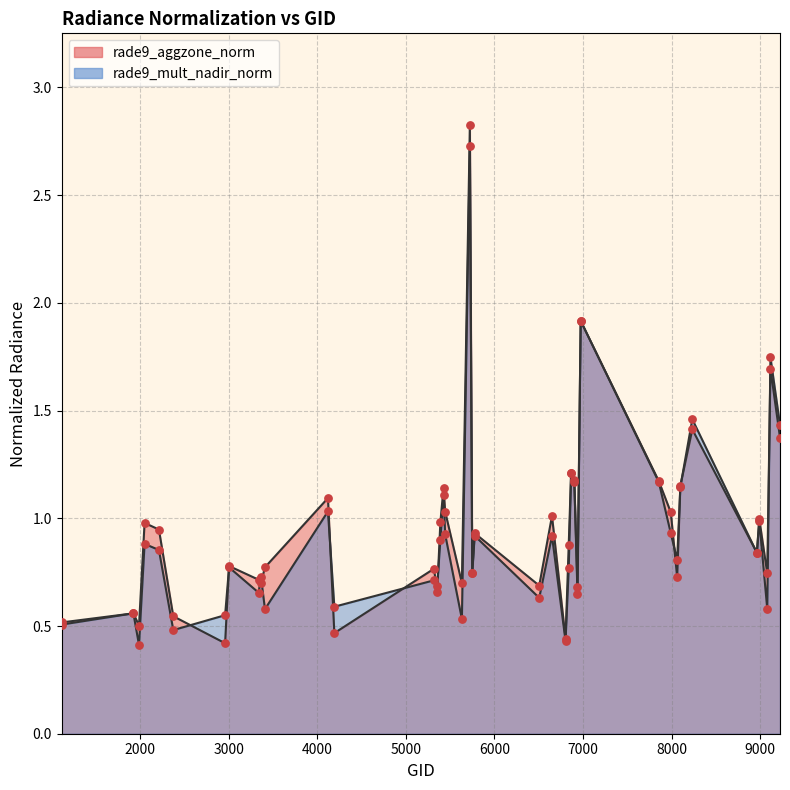

Which series reaches the minimum Y coordinate?

rade9_mult_nadir_norm